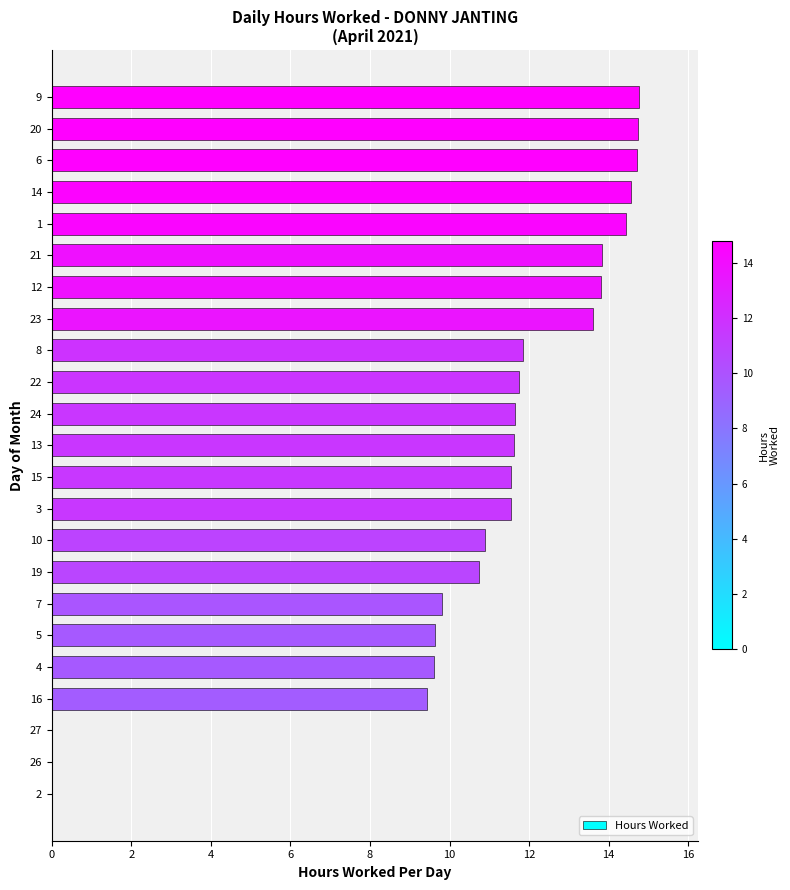

True or false: the data shows 14.8 at 4.

False